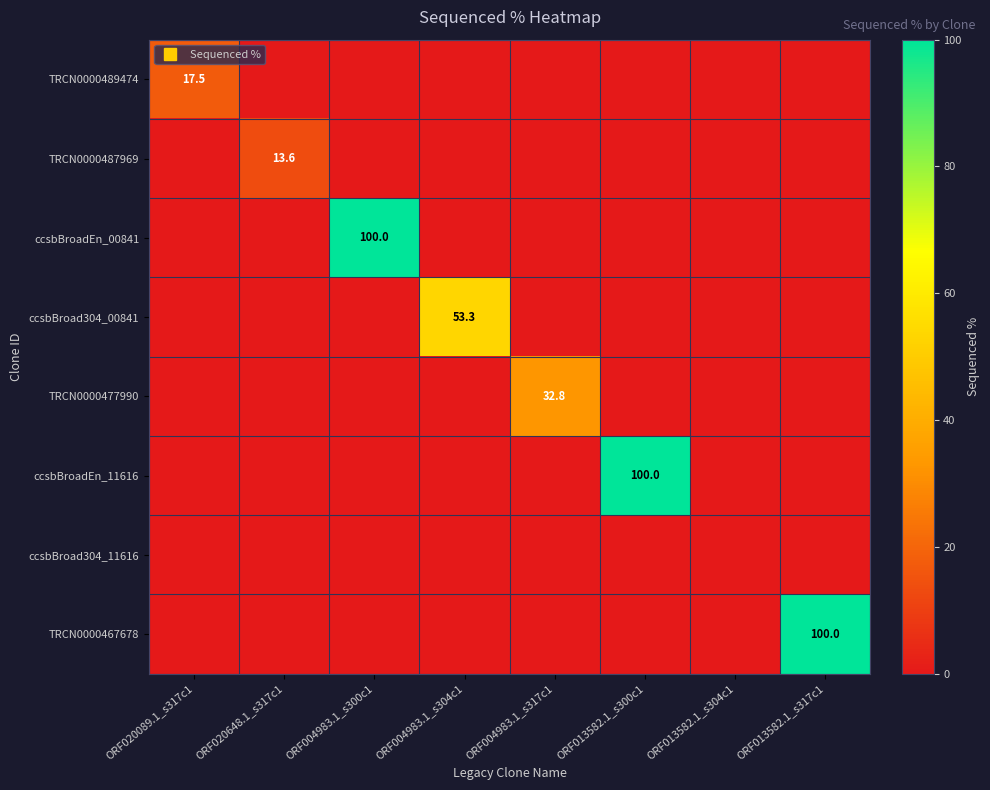

List the labels in order of ccsbBroad304_00841 value, smallest first.

ORF020089.1_s317c1, ORF020648.1_s317c1, ORF004983.1_s300c1, ORF004983.1_s317c1, ORF013582.1_s300c1, ORF013582.1_s304c1, ORF013582.1_s317c1, ORF004983.1_s304c1